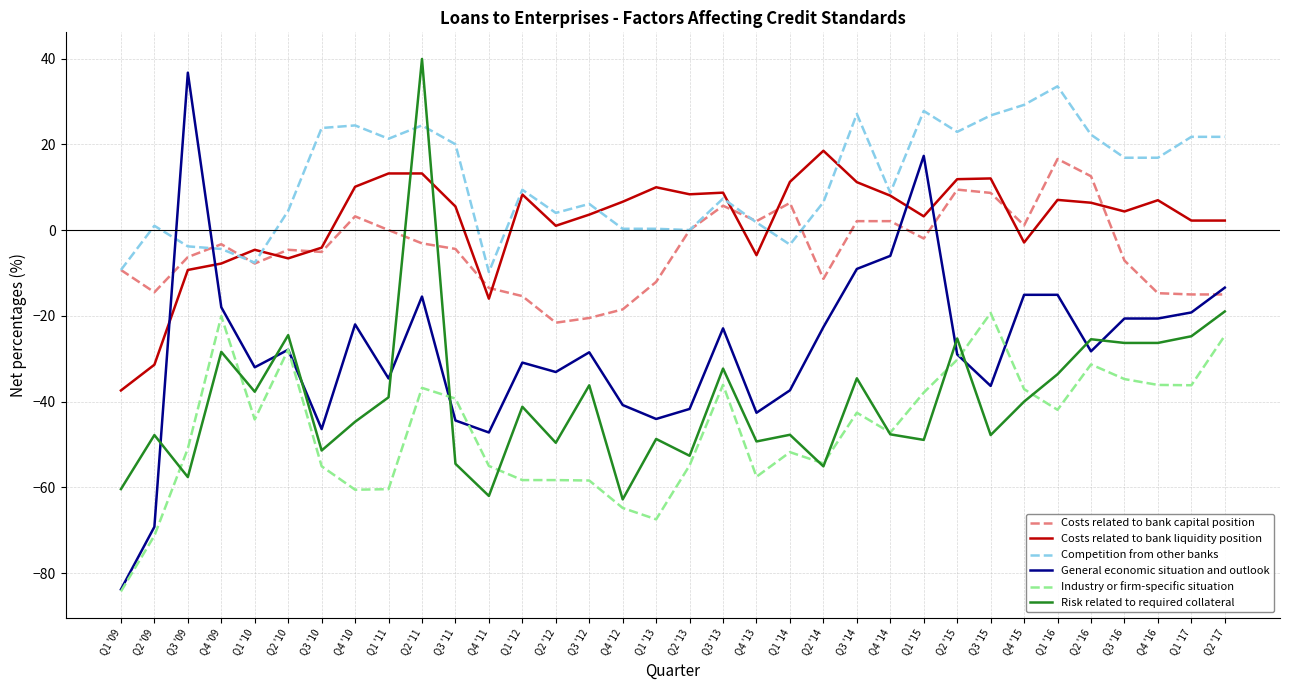

True or false: Costs related to bank capital position and General economic situation and outlook intersect in this chart.

True